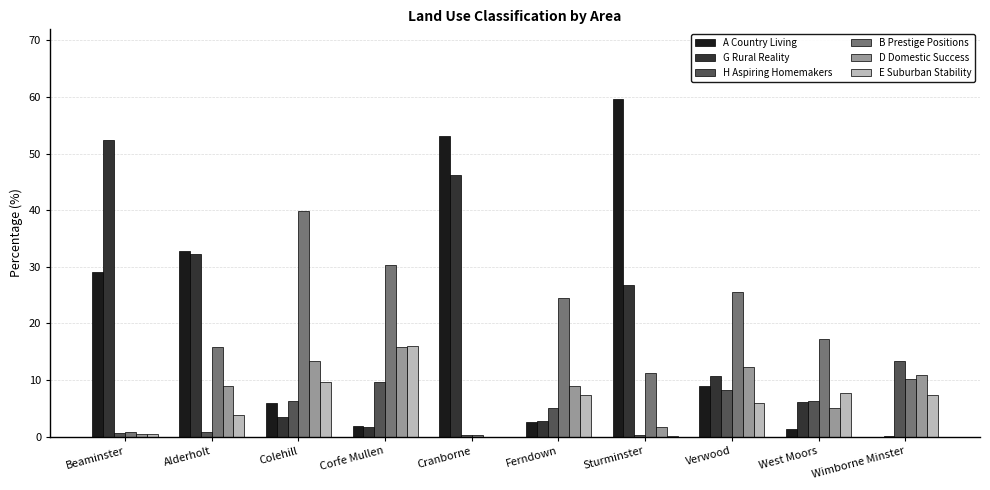

At which label is G Rural Reality closest to 26?

Sturminster